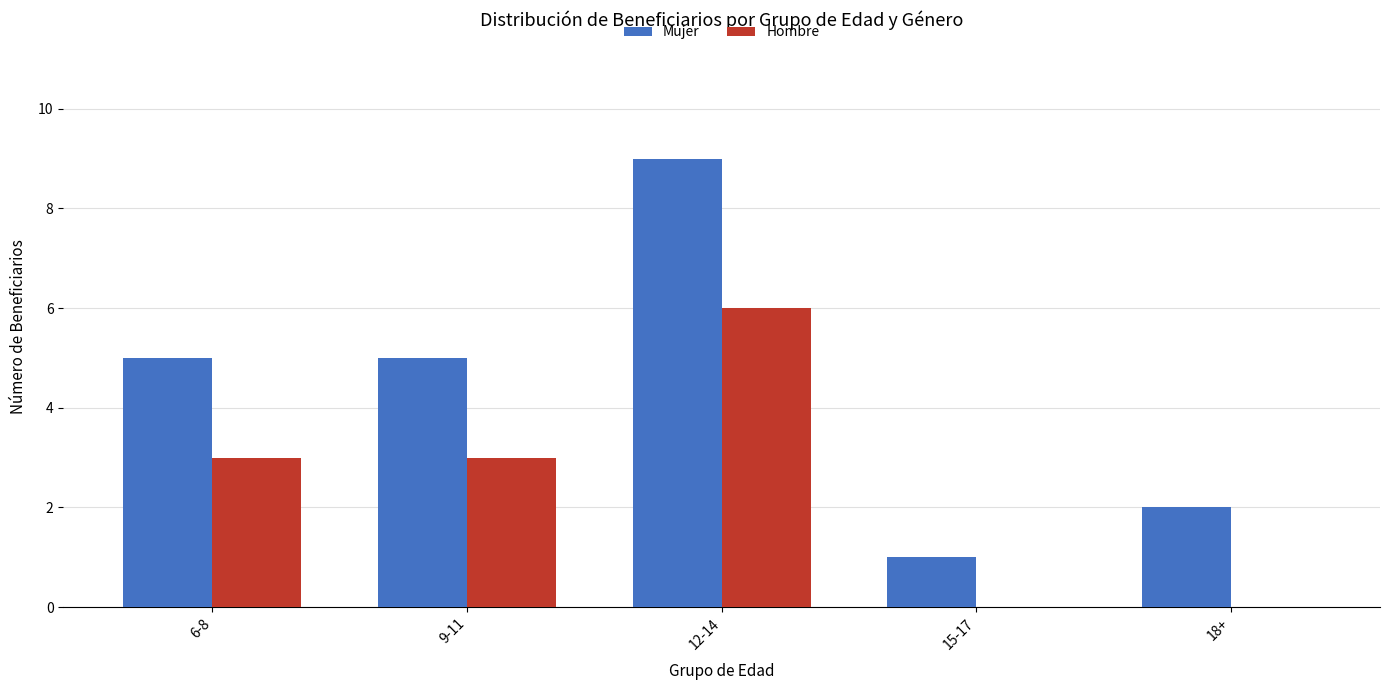

Reading left to right, list all the values displayed in this chart.

Mujer: 6-8=5	9-11=5	12-14=9	15-17=1	18+=2
Hombre: 6-8=3	9-11=3	12-14=6	15-17=0	18+=0